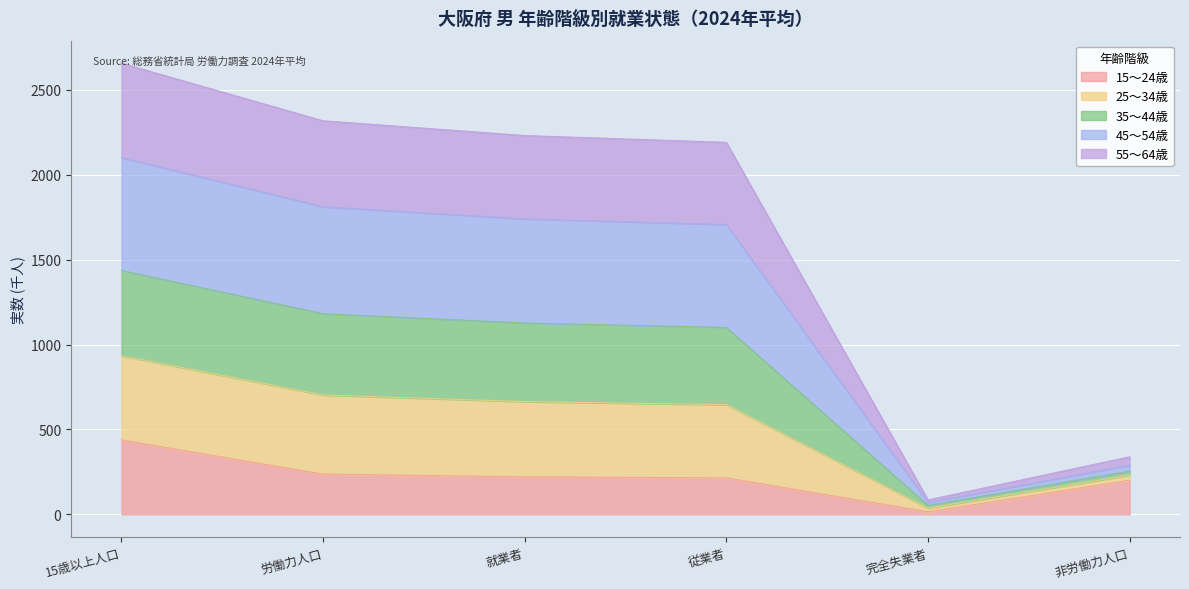

At which label is 15～24歳 closest to 226?

就業者